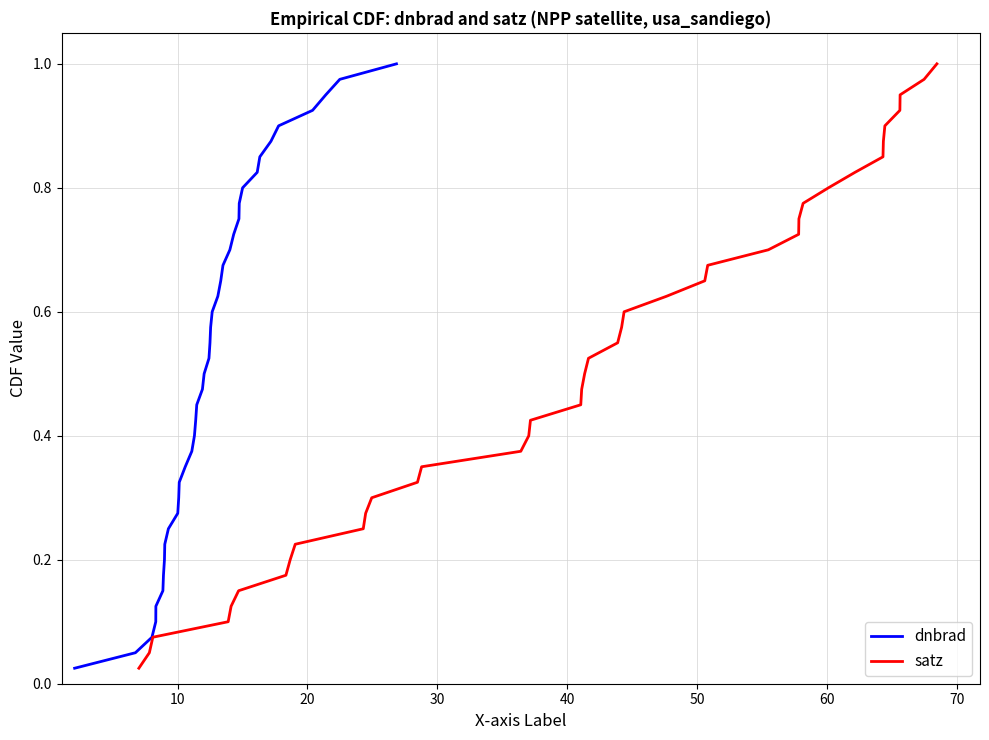

List the series in order of their peak value, lowest first.

dnbrad, satz